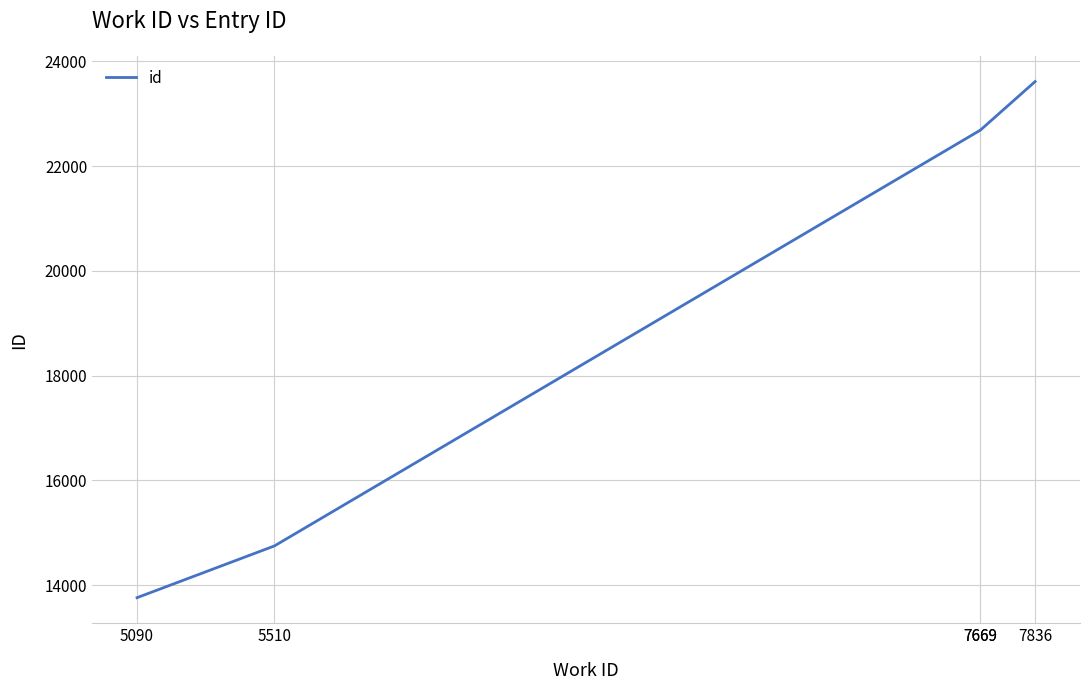

Where is the data nearest to the value 18686?

5510